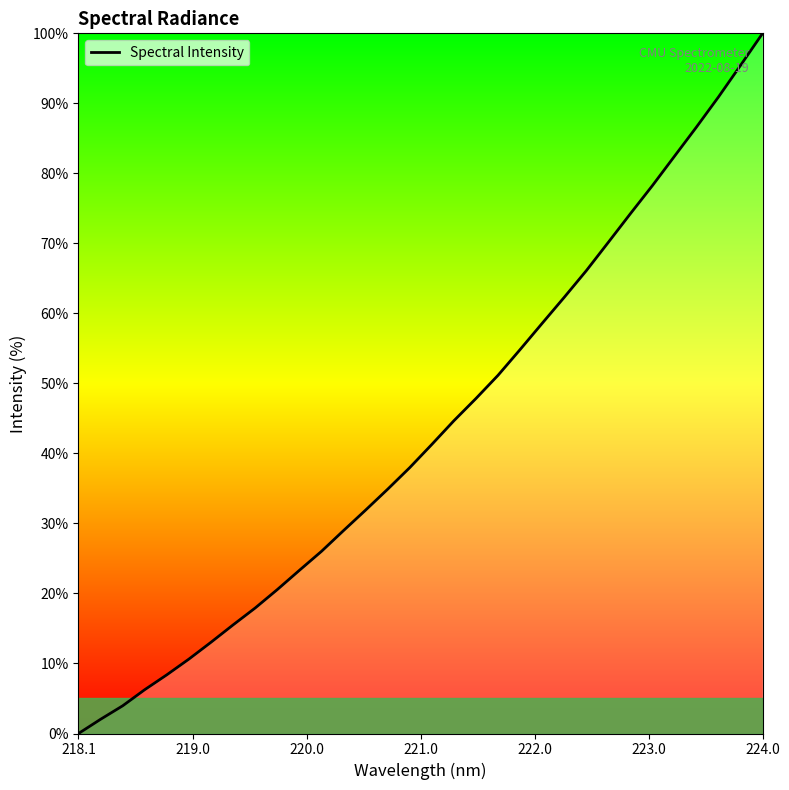

What is the maximum value shown in the chart?

100.0